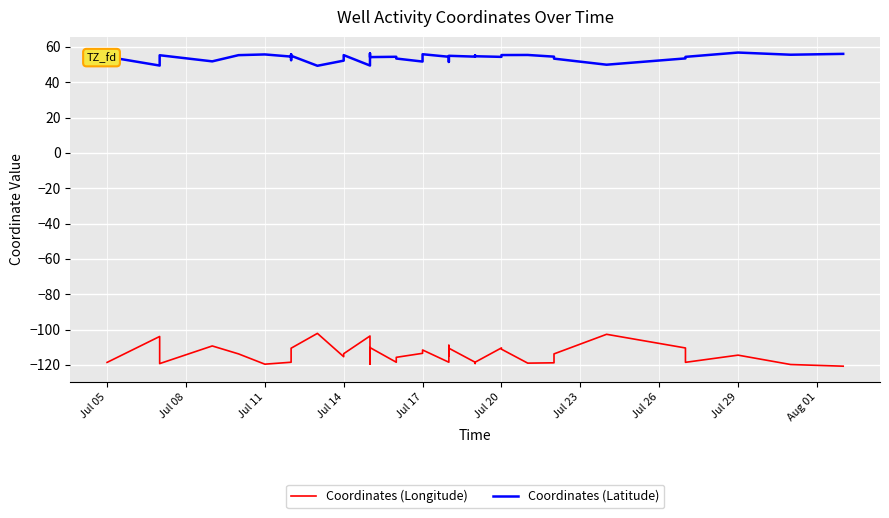

Does the chart display data point markers on the line(s)?

No